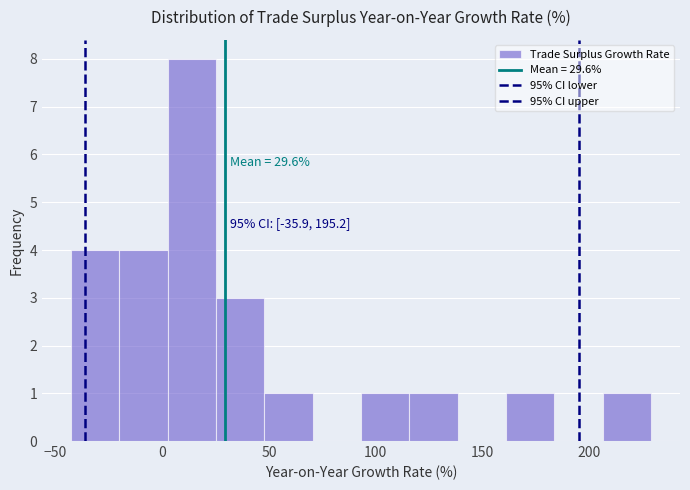

Which range on the x-axis has the tallest bar?

5 to 25